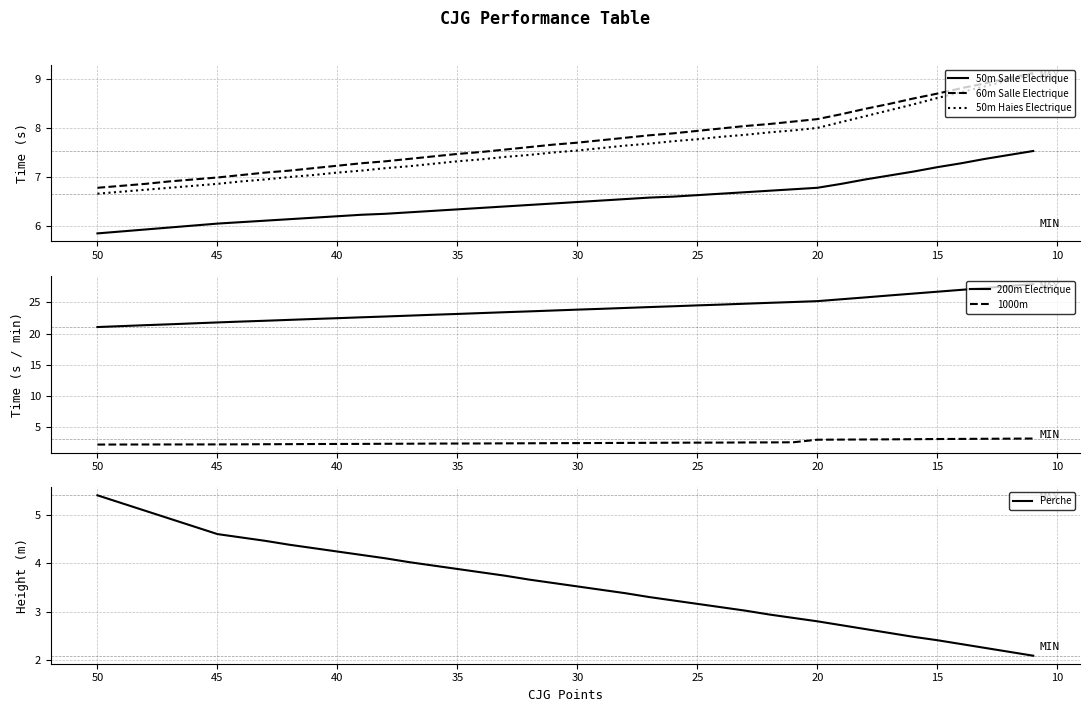

What is the difference between the maximum and minimum values in the 50m Haies Electrique series?

2.4